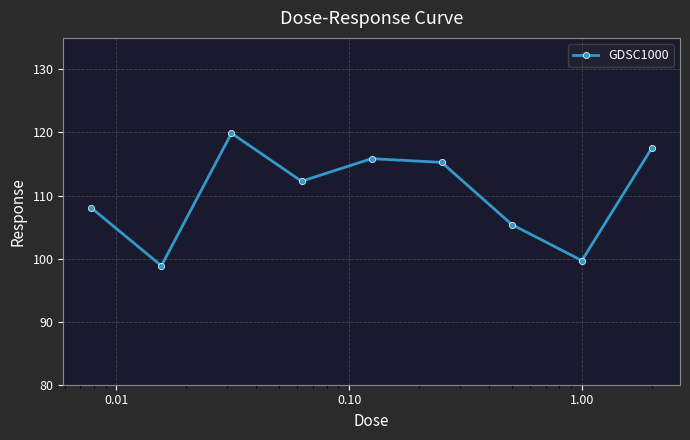

What is the value of the 3rd point from the left?

119.9